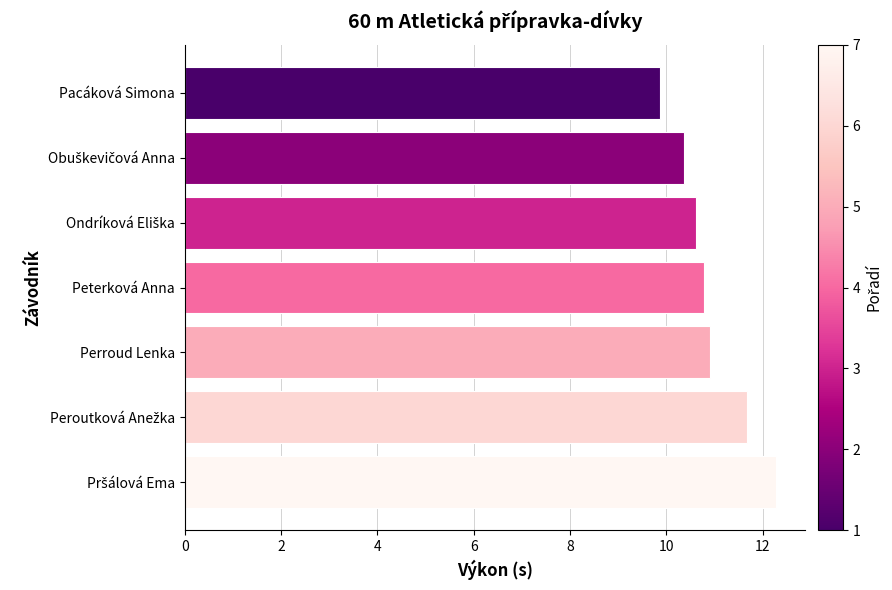

Reading top to bottom, what are all the values shown in this chart?

9.9	10.4	10.6	10.8	10.9	11.7	12.3